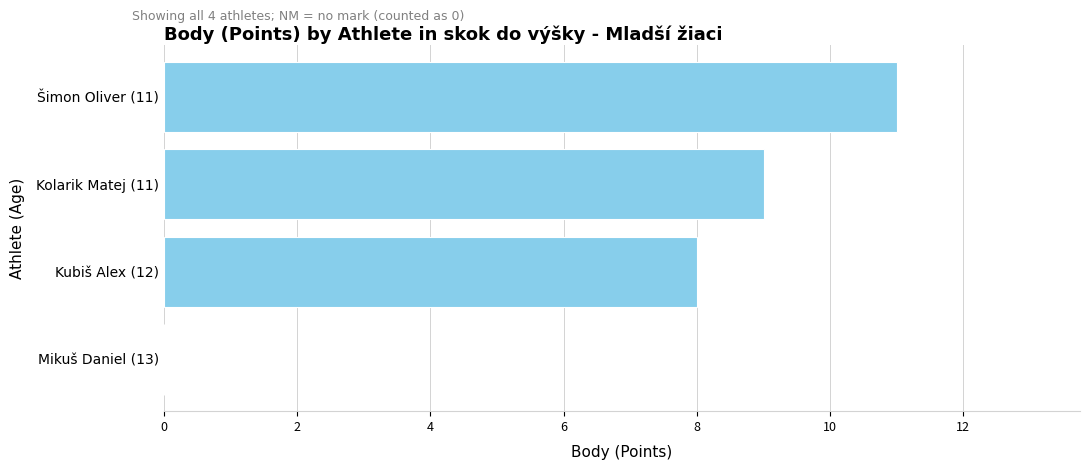

How many data points does each series have?

4